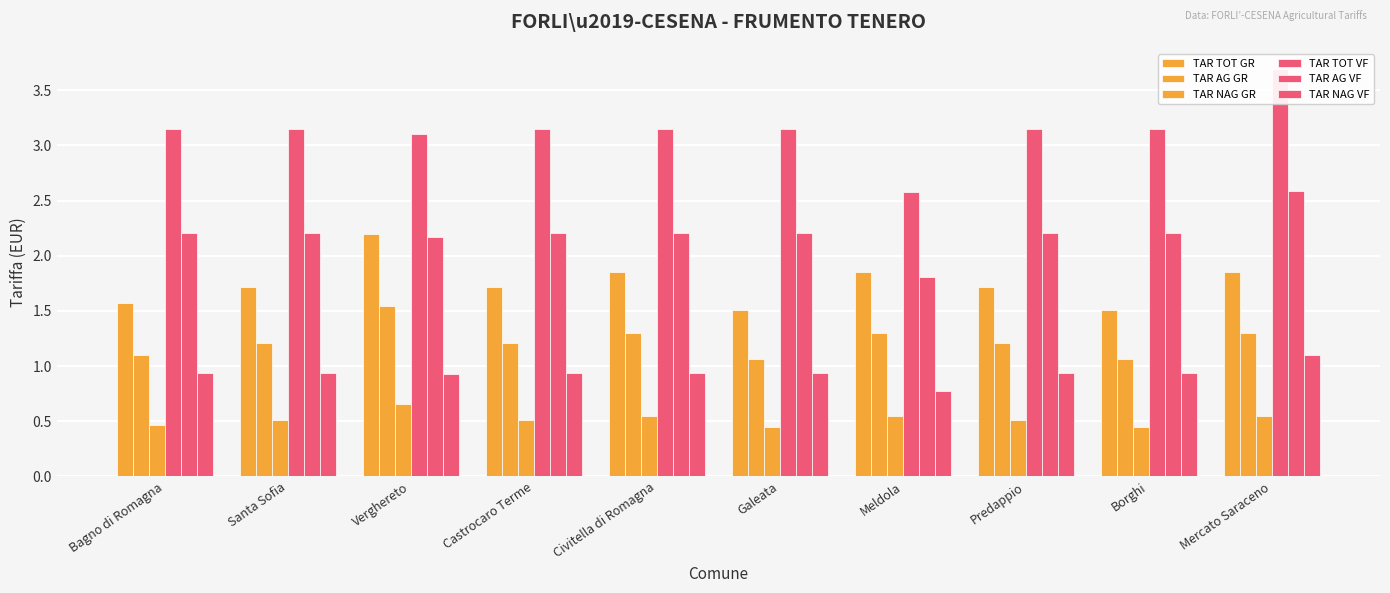

True or false: TAR AG GR has a value of 0.2 at Castrocaro Terme.

False